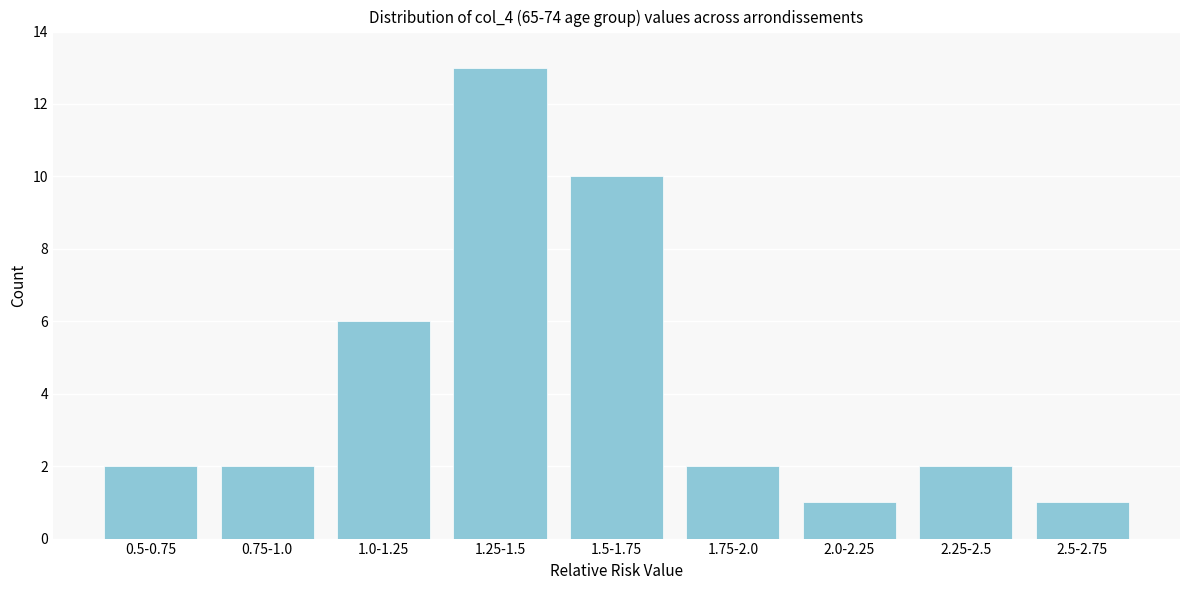

Reading left to right, what are all the values shown in this chart?

2	2	6	13	10	2	1	2	1